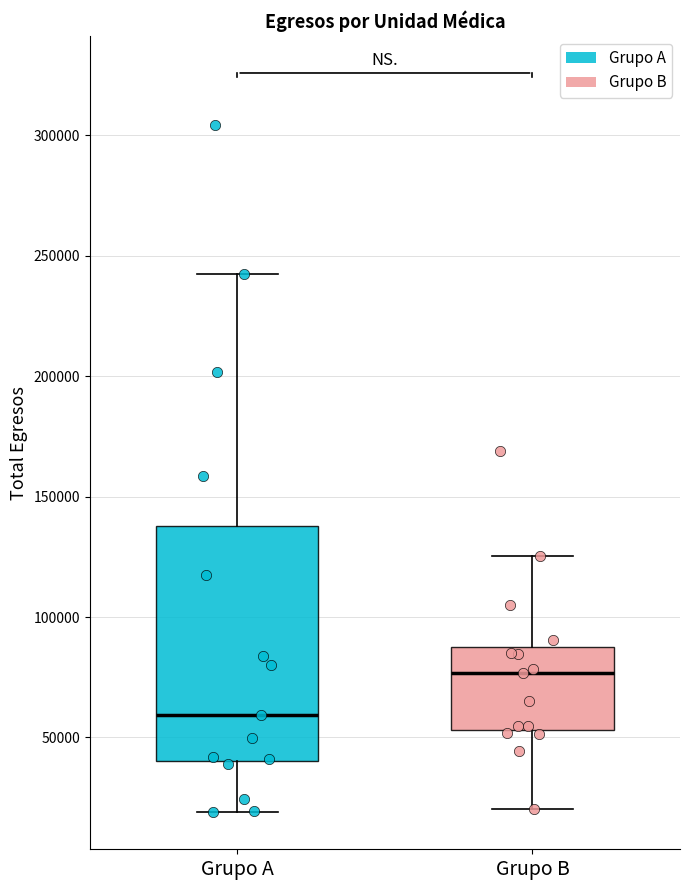

Which box's median line is the highest?

Grupo B